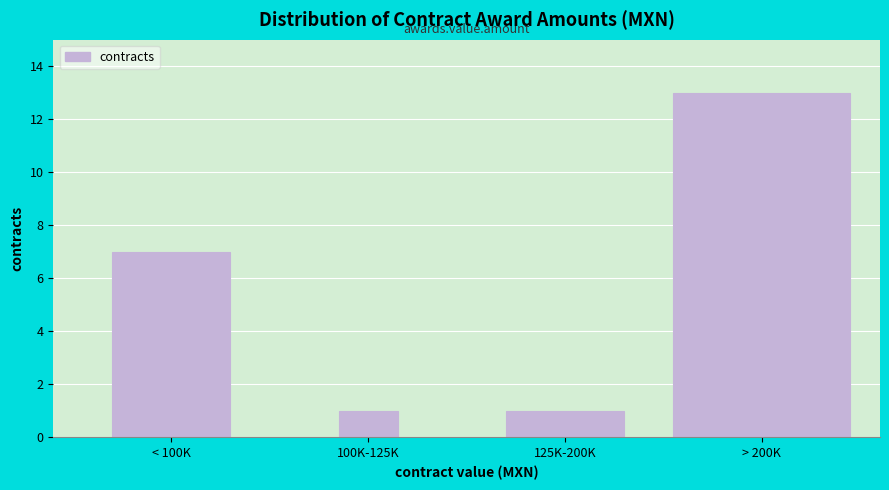

Reading left to right, list all the values displayed in this chart.

7	1	1	13